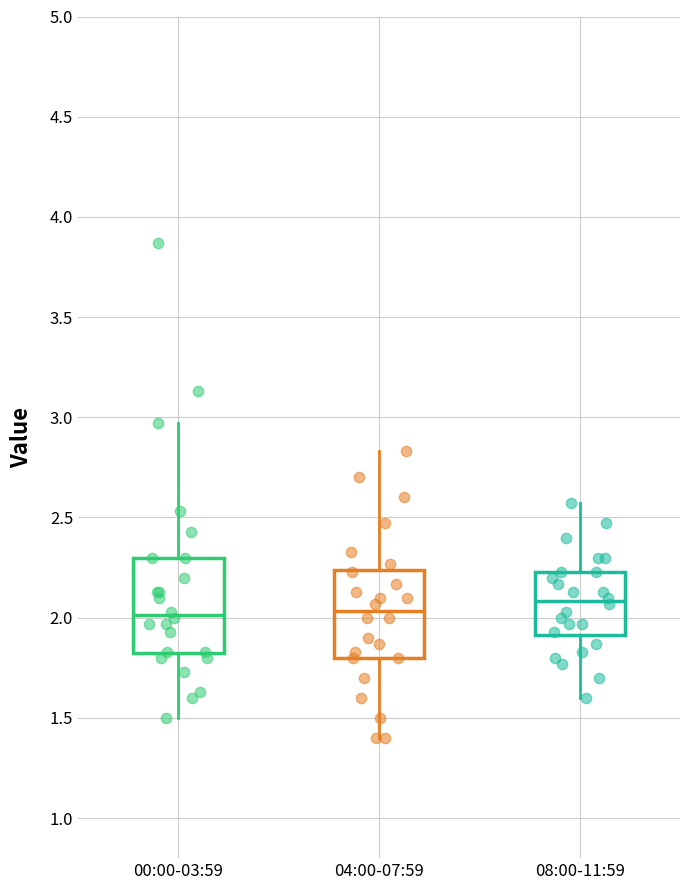

Reading left to right, read every box against the y-axis: the position of its median line, the range the box covers, and the ends of its whiskers. The values are not printed on the chart, so give them approximately, as read against the axis.

00:00-03:59: median 2.00, box 1.80 to 2.30, whiskers 1.50 to 2.95
04:00-07:59: median 2.05, box 1.80 to 2.25, whiskers 1.40 to 2.85
08:00-11:59: median 2.10, box 1.90 to 2.25, whiskers 1.60 to 2.55